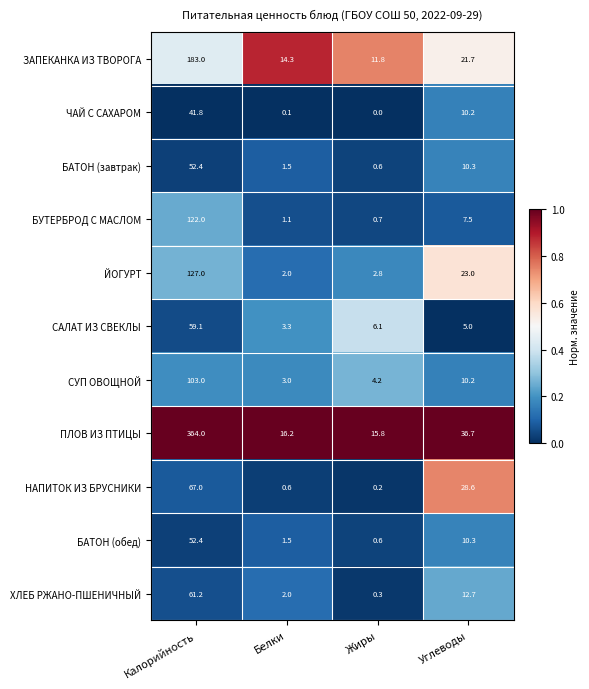

What is the total value across all series at Белки?

45.6